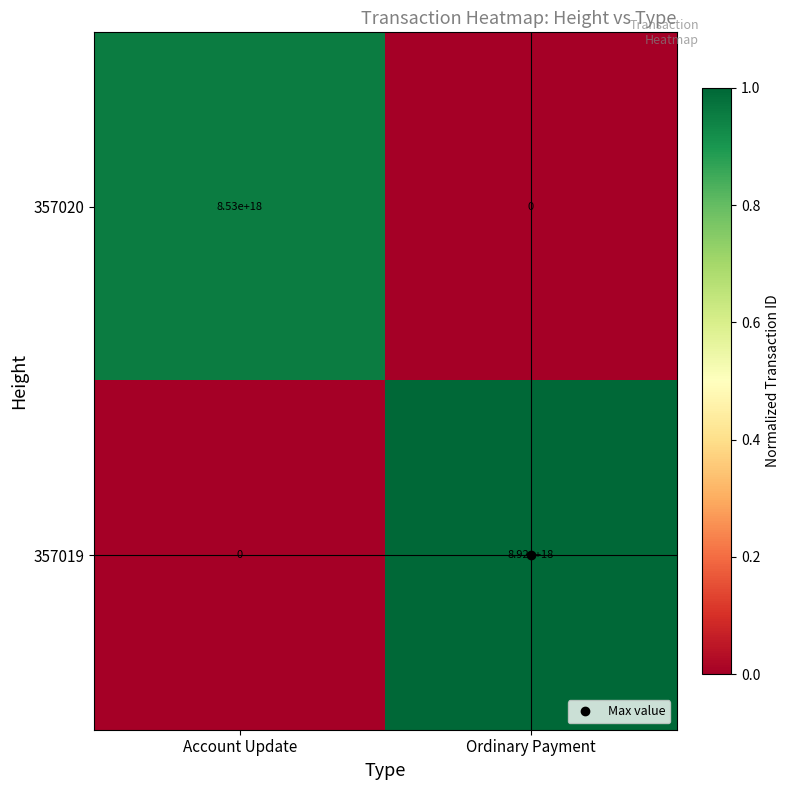

Is it true that 357019 equals 0 at Account Update?

True